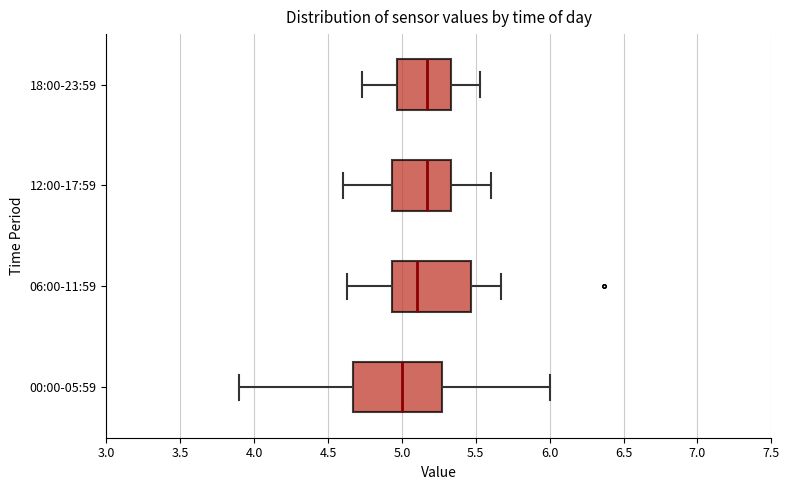

Reading bottom to top, transcribe this box plot: for each box, give where its median line is, the range the box spans, and where its two whiskers end, as read against the x-axis. The values are not printed on the chart, so give them approximately, as read against the axis.

00:00-05:59: median 5.00, box 4.65 to 5.25, whiskers 3.90 to 6.00
06:00-11:59: median 5.10, box 4.95 to 5.45, whiskers 4.65 to 5.65
12:00-17:59: median 5.15, box 4.95 to 5.35, whiskers 4.60 to 5.60
18:00-23:59: median 5.15, box 4.95 to 5.35, whiskers 4.75 to 5.55